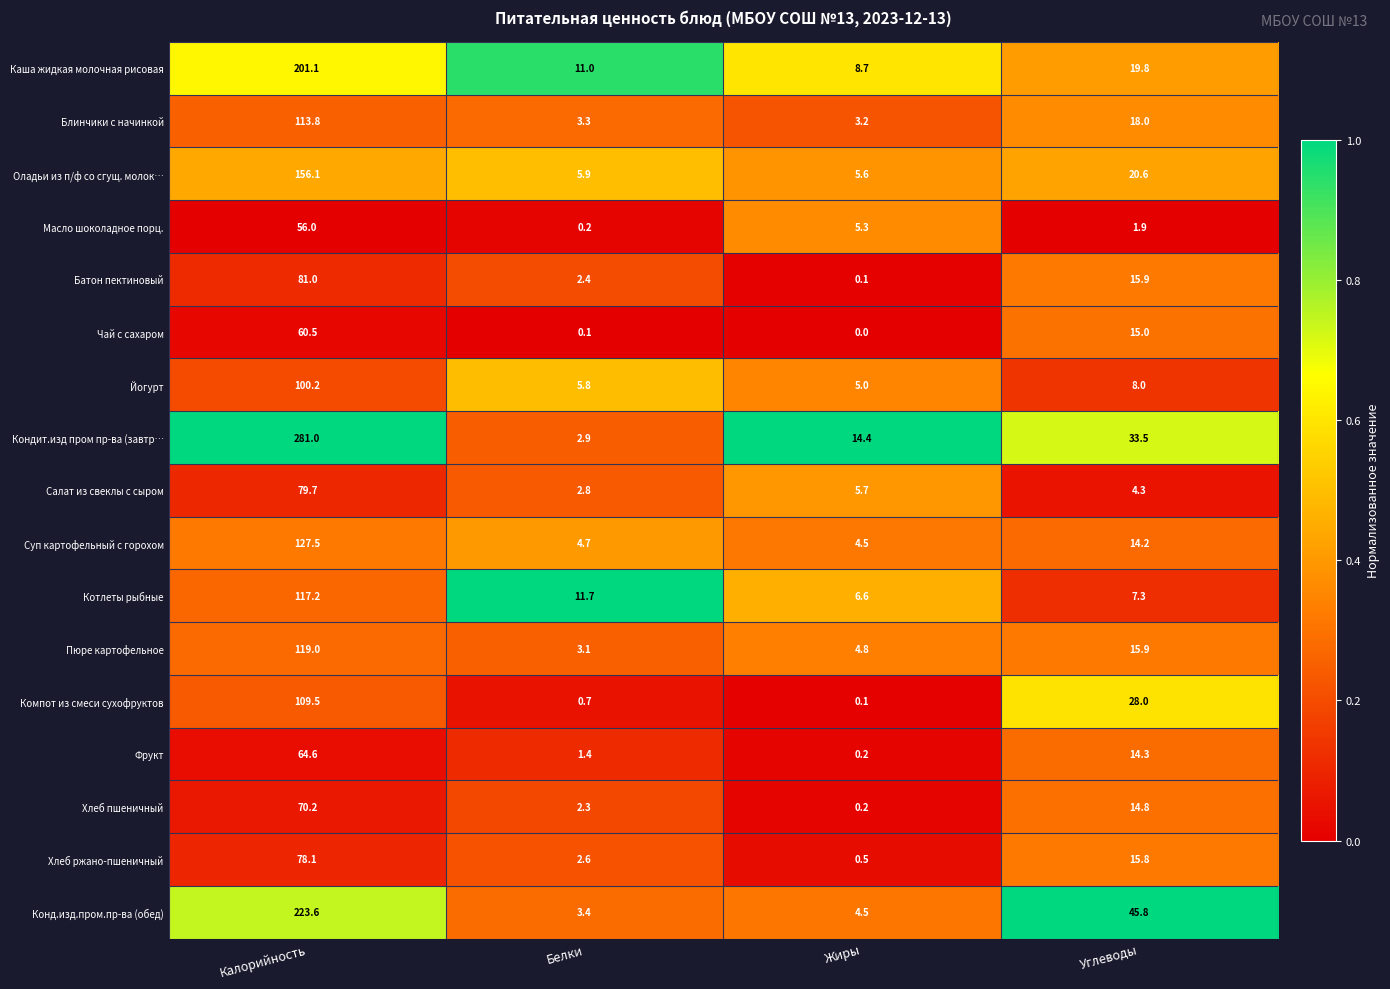

The value of Кондит.изд пром пр-ва (завтр… at Калорийность is 59.6. True or false?

False